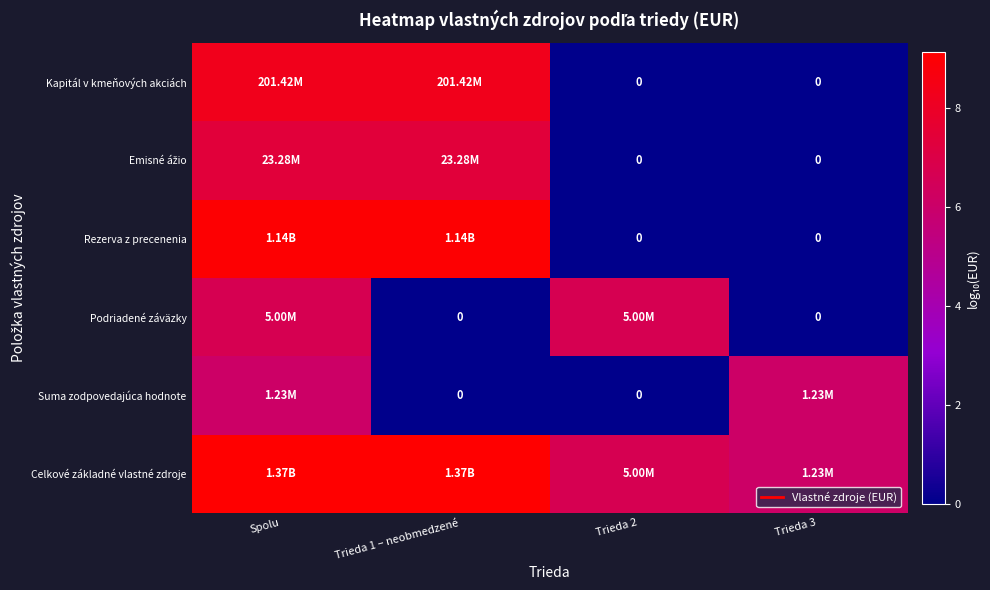

Rank the series at Trieda 1 – neobmedzené from lowest to highest value.

Podriadené záväzky, Suma zodpovedajúca hodnote, Emisné ážio, Kapitál v kmeňových akciách, Rezerva z precenenia, Celkové základné vlastné zdroje